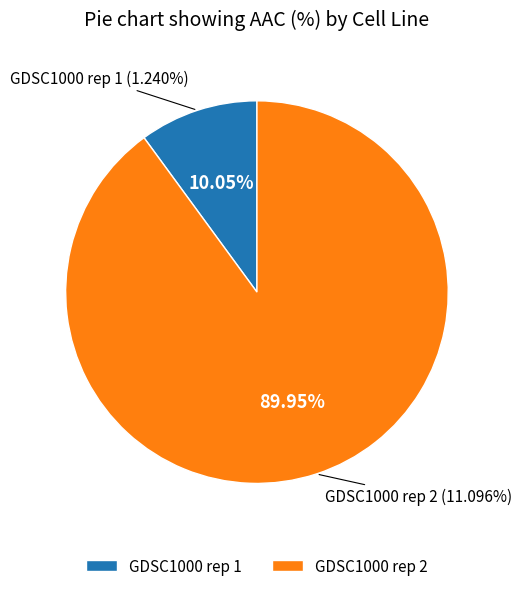

Combined, do GDSC1000 rep 1 and GDSC1000 rep 2 account for over 50%?

Yes